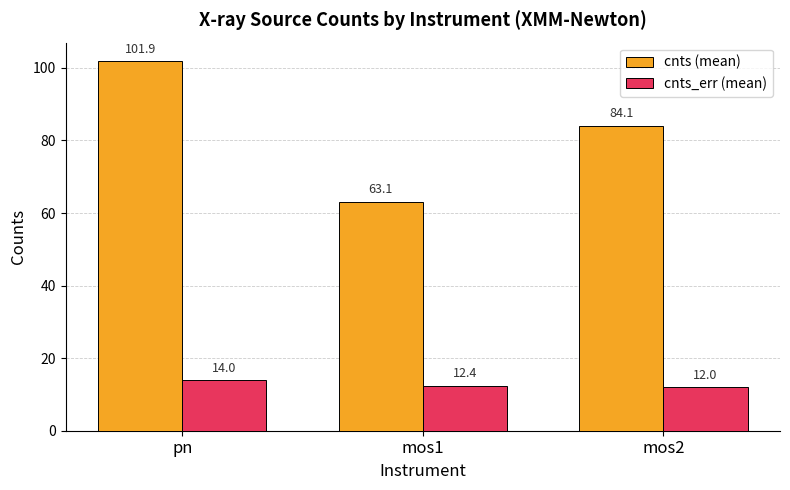

How many series are shown in this chart?

2